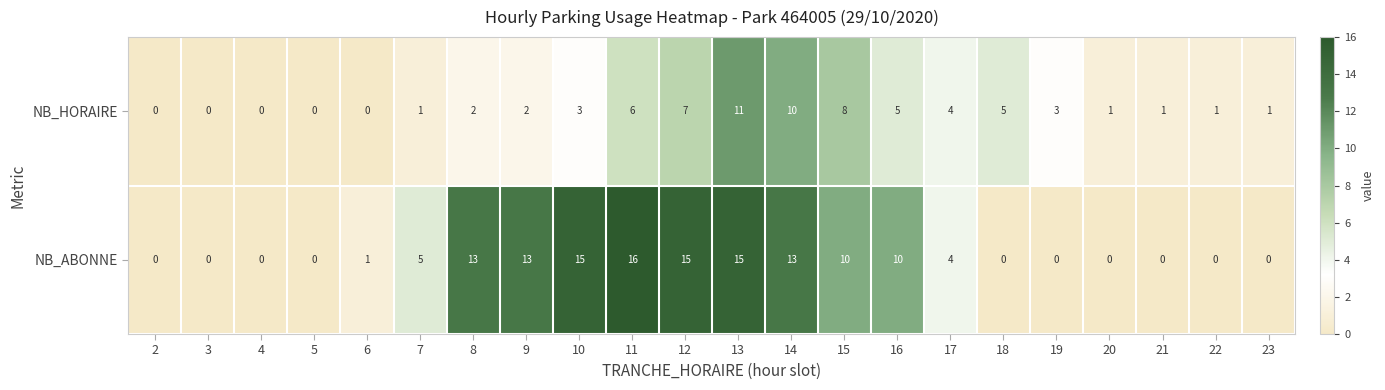

Rank the series at 18 from lowest to highest value.

NB_ABONNE, NB_HORAIRE